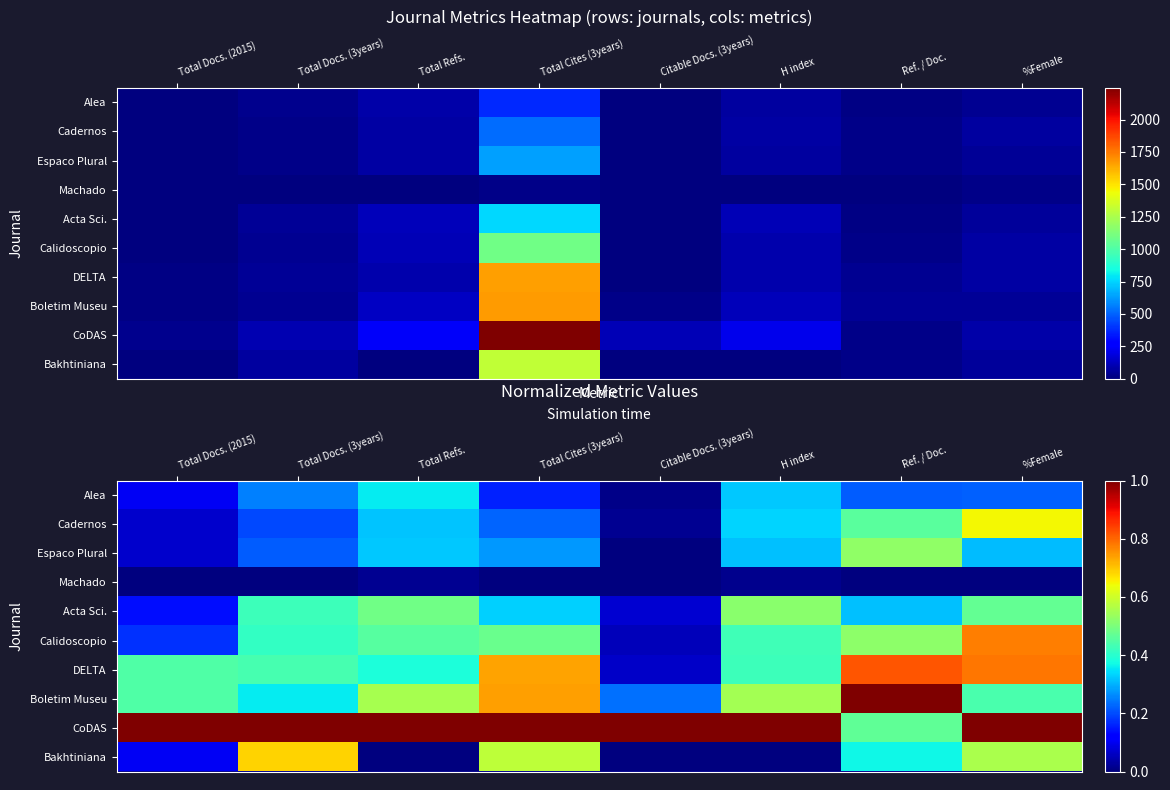

Is the value of CoDAS at Total Refs. greater than the value of Calidoscopio at Total Docs. (2015)?

Yes